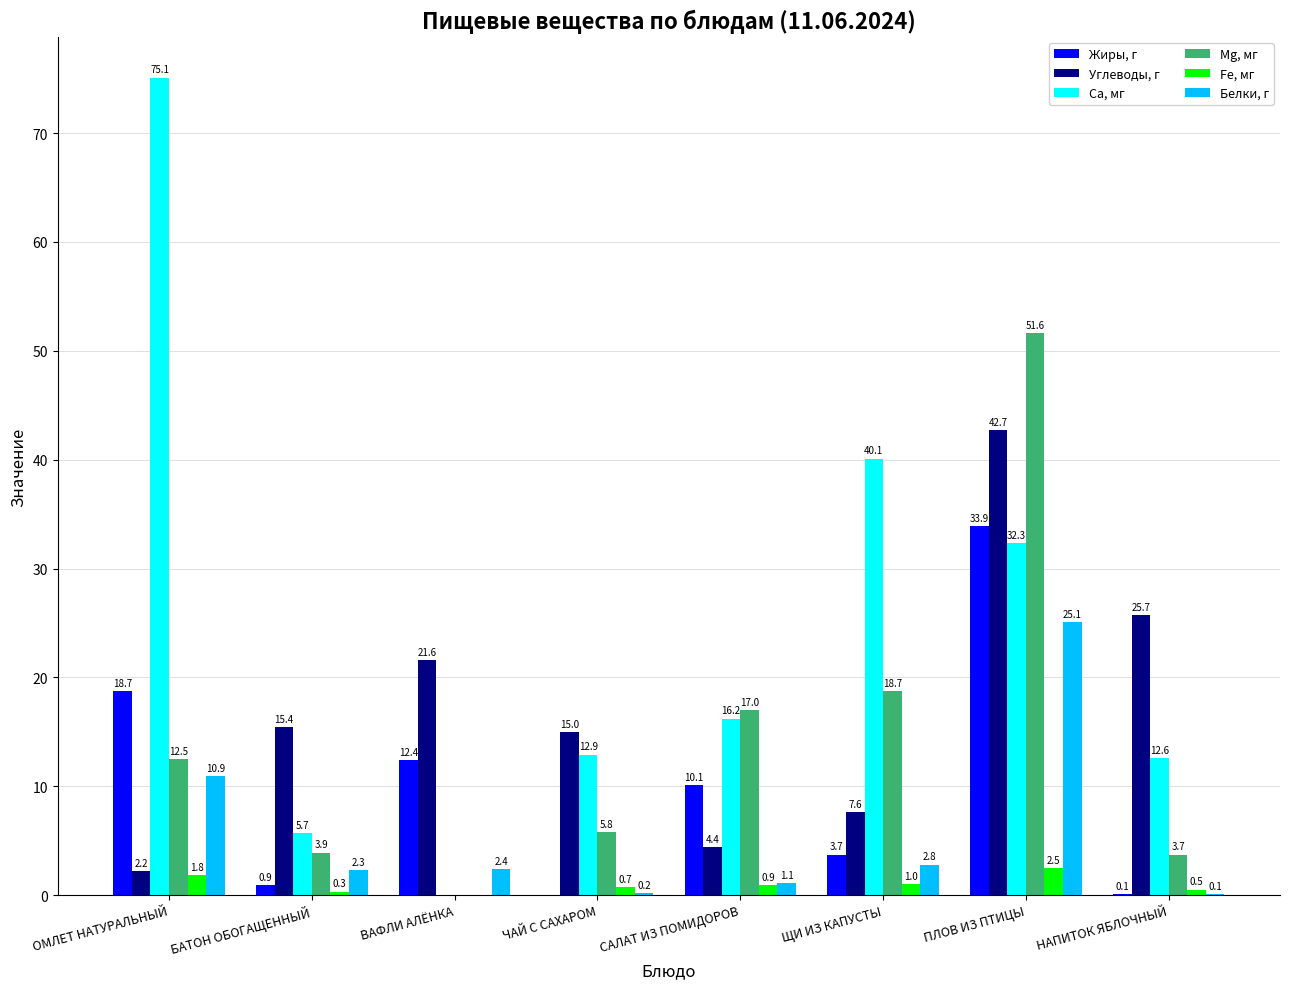

What is the average value of the Fе, мг series?

1.0